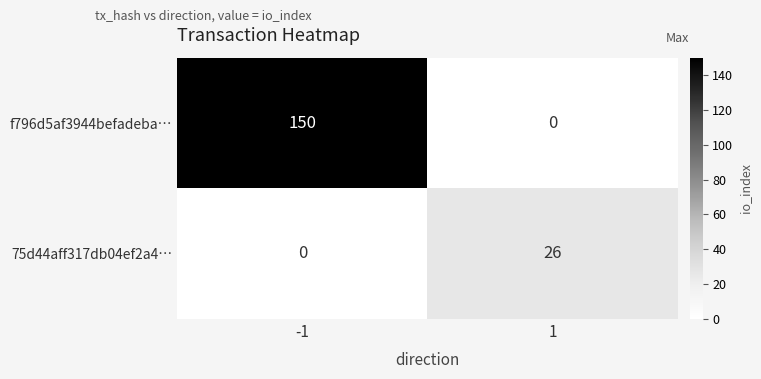

Read the 75d44aff317db04ef2a4… value at 1.

26